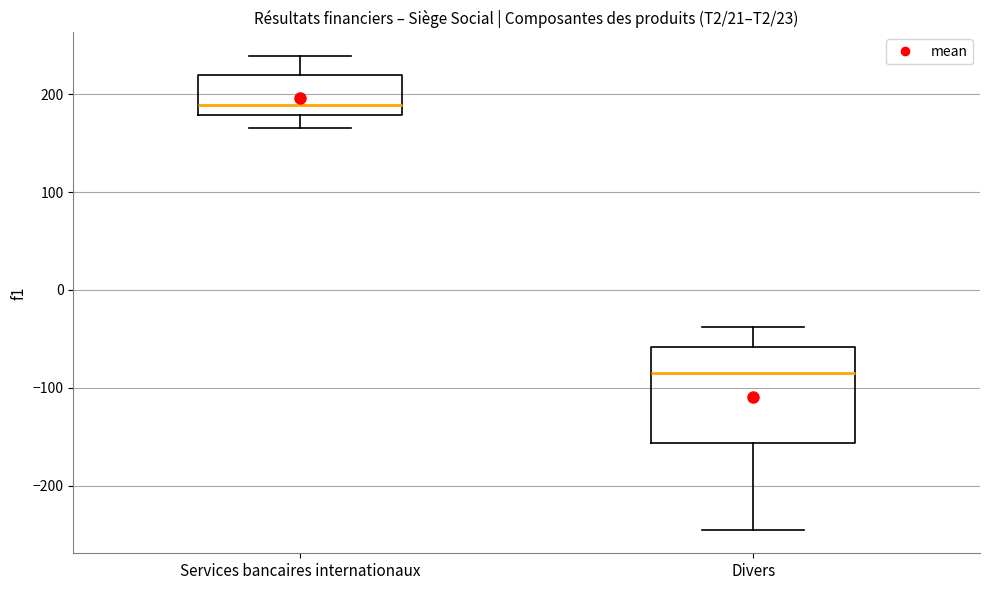

Reading left to right, read every box against the y-axis: the position of its median line, the range the box covers, and the ends of its whiskers. The values are not printed on the chart, so give them approximately, as read against the axis.

Services bancaires internationaux: median 190, box 180 to 220, whiskers 170 to 240
Divers: median -80, box -160 to -60, whiskers -240 to -40